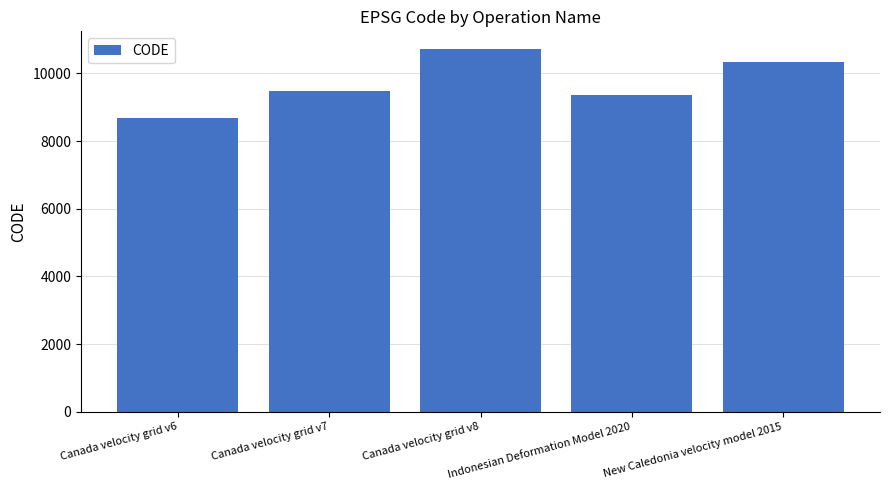

List the labels in order of value, smallest first.

Canada velocity grid v6, Indonesian Deformation Model 2020, Canada velocity grid v7, New Caledonia velocity model 2015, Canada velocity grid v8